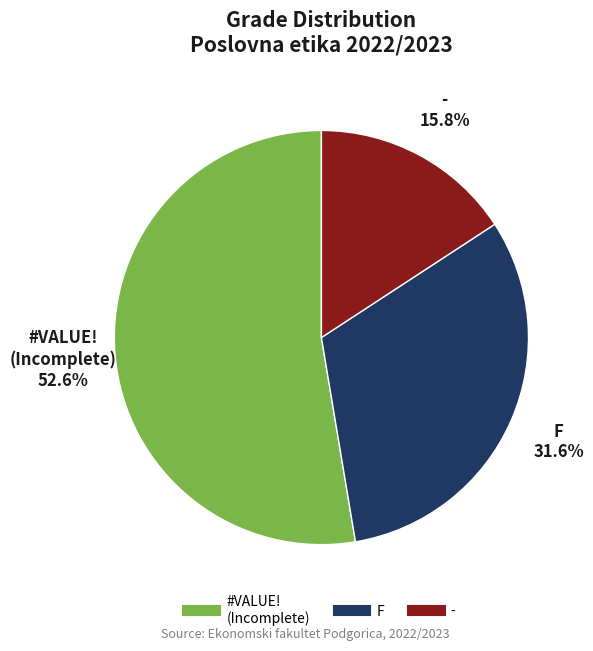

How many segments does this pie chart have?

3